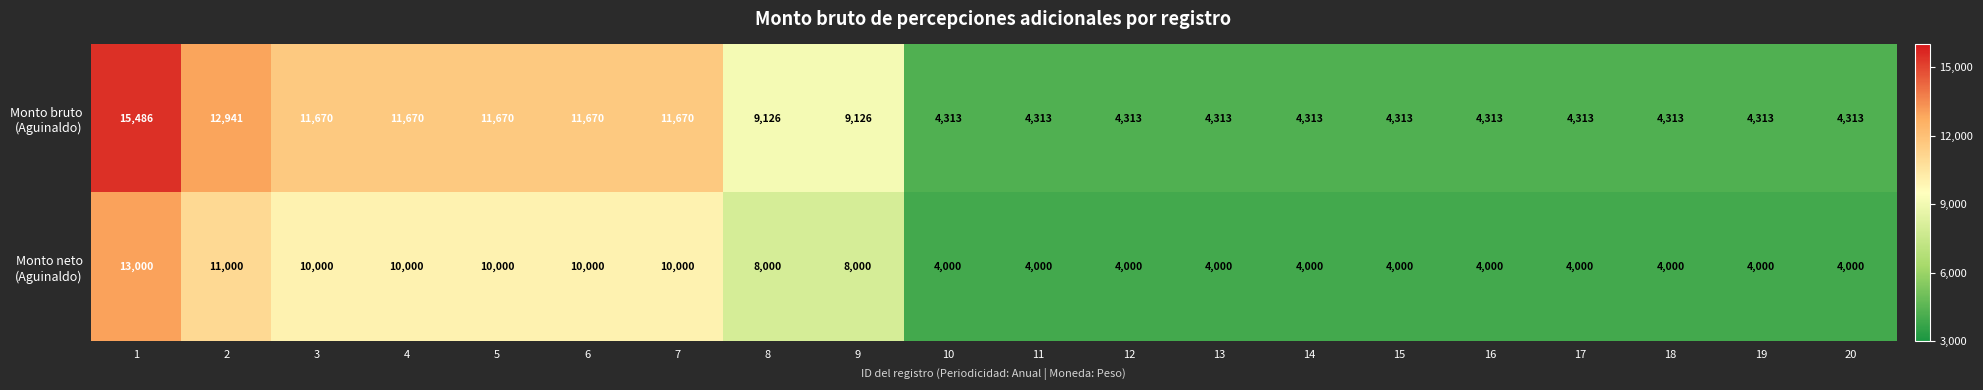

What is the smallest value displayed?

4000